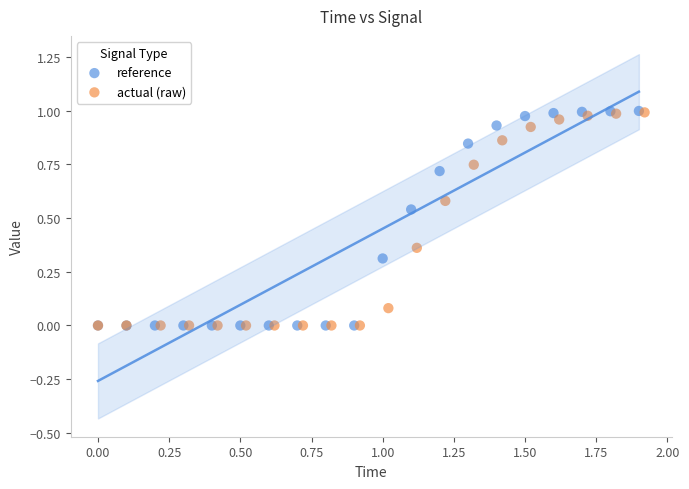

Which series has the widest spread of Y values?

reference